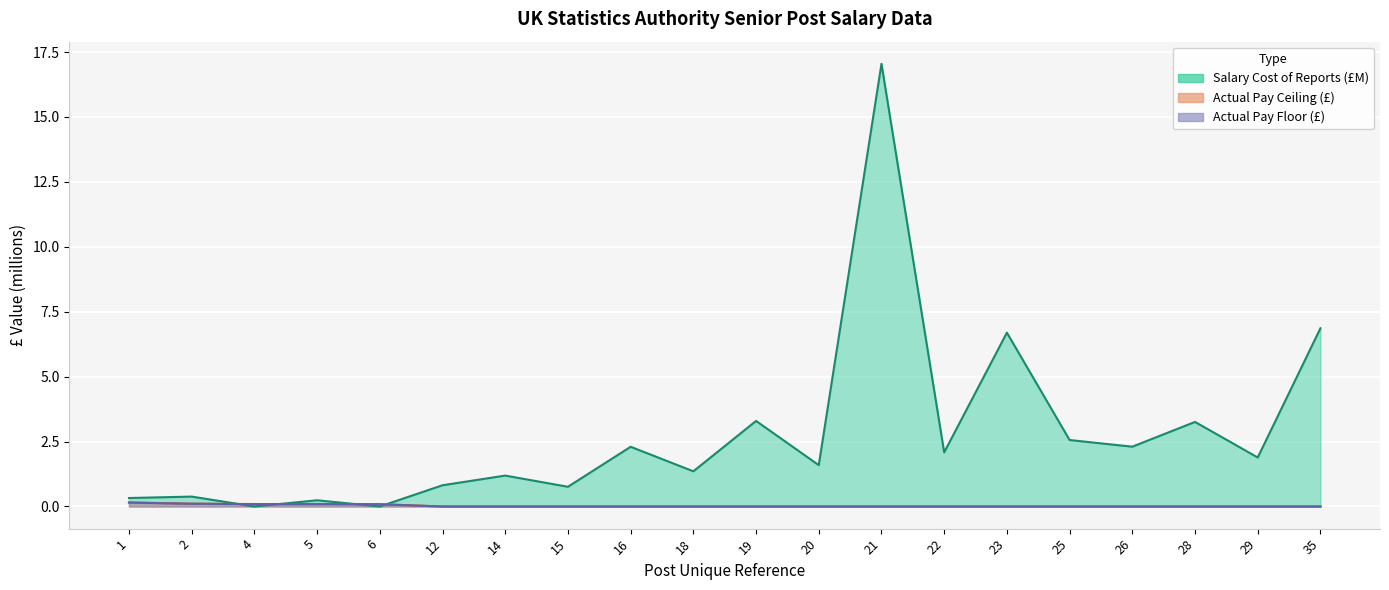

Reading left to right, extract all data points from this chart.

Salary Cost of Reports: 1=0.3	2=0.4	4=0.0	5=0.2	6=0.0	12=0.8	14=1.2	15=0.8	16=2.3	18=1.4	19=3.3	20=1.6	21=17.0	22=2.1	23=6.7	25=2.6	26=2.3	28=3.3	29=1.9	35=6.9
Actual Pay Floor: 1=0.1	2=0.1	4=0.1	5=0.1	6=0.1	12=0.0	14=0.0	15=0.0	16=0.0	18=0.0	19=0.0	20=0.0	21=0.0	22=0.0	23=0.0	25=0.0	26=0.0	28=0.0	29=0.0	35=0.0
Actual Pay Ceiling: 1=0.2	2=0.1	4=0.1	5=0.1	6=0.1	12=0.0	14=0.0	15=0.0	16=0.0	18=0.0	19=0.0	20=0.0	21=0.0	22=0.0	23=0.0	25=0.0	26=0.0	28=0.0	29=0.0	35=0.0